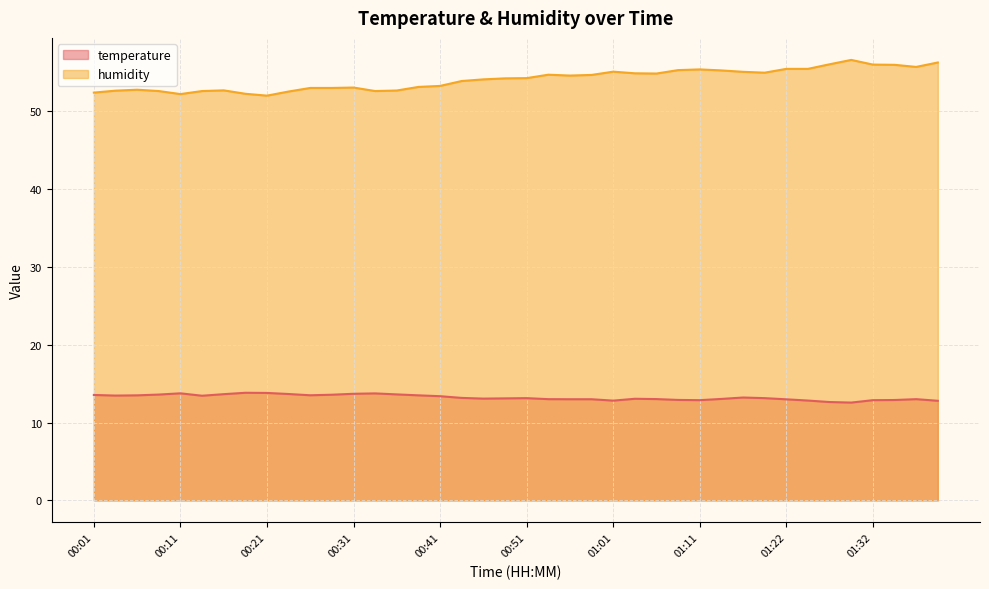

Which series changed the most between 00:46 and 00:51?

humidity